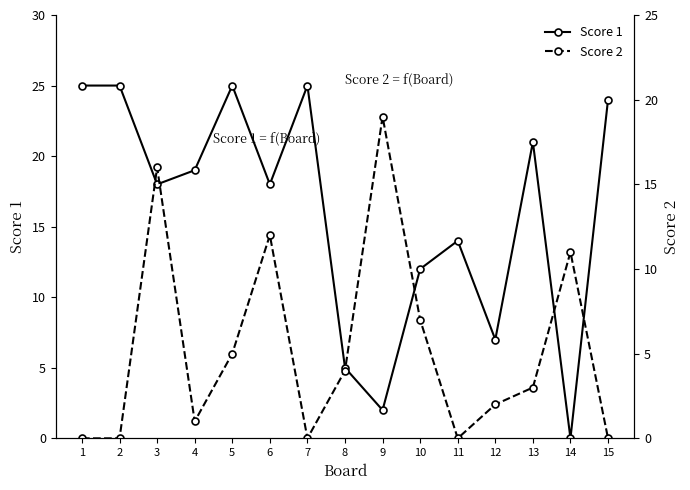

Which series ends up on top after the final intersection of Score 2 and Score 1?

Score 1